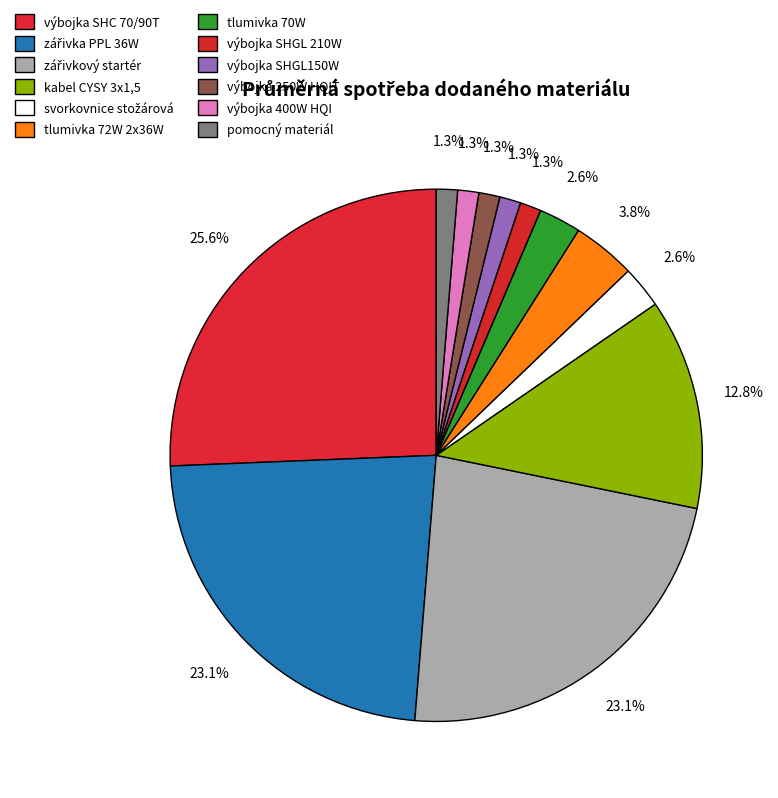

How many segments does this pie chart have?

12